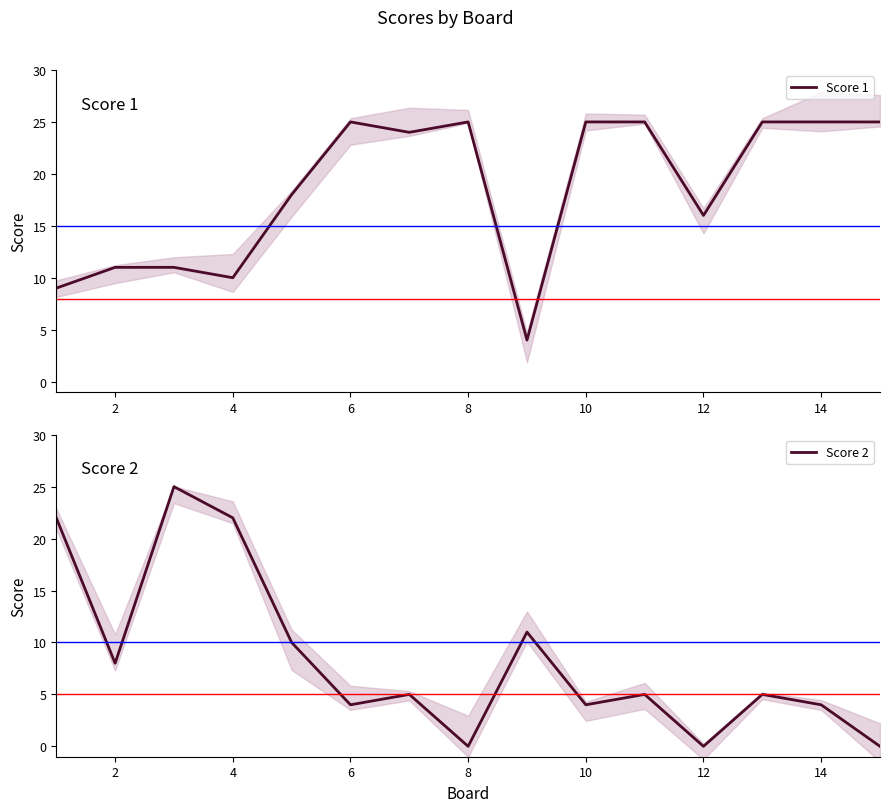

The value of Score 1 at 4 is 10. True or false?

True